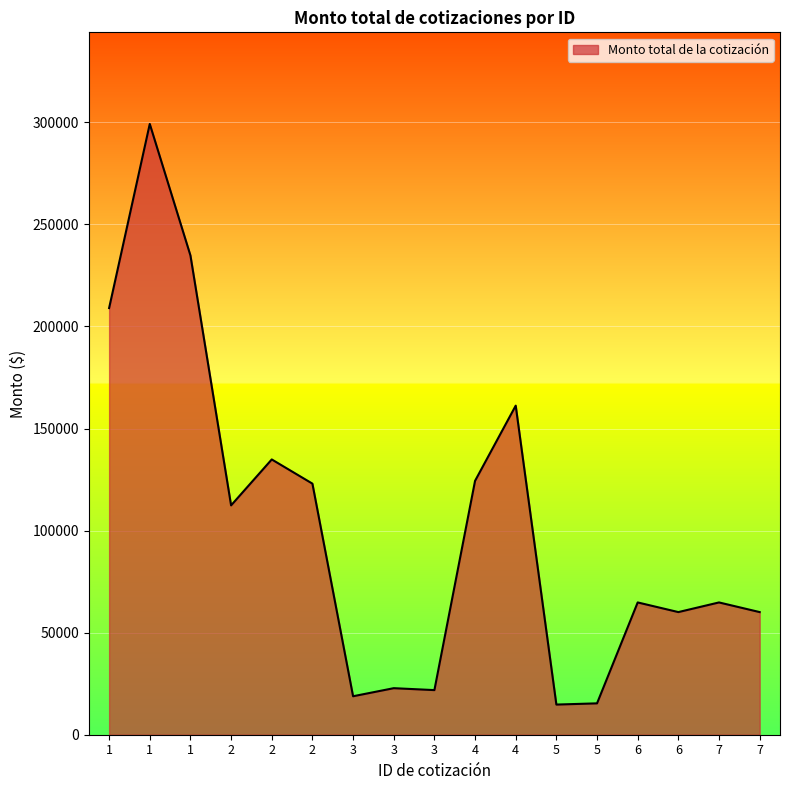

True or false: the data shows 15368.1 at 5.

True